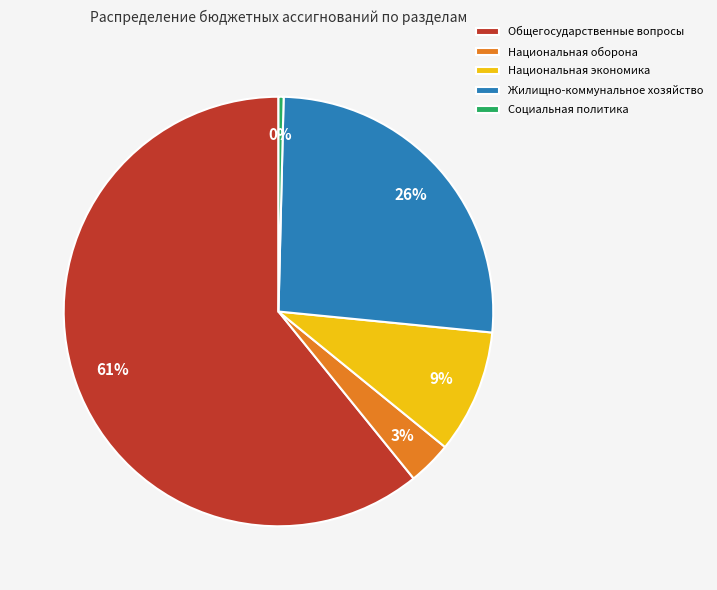

Does Жилищно-коммунальное хозяйство represent more than half of the total?

No